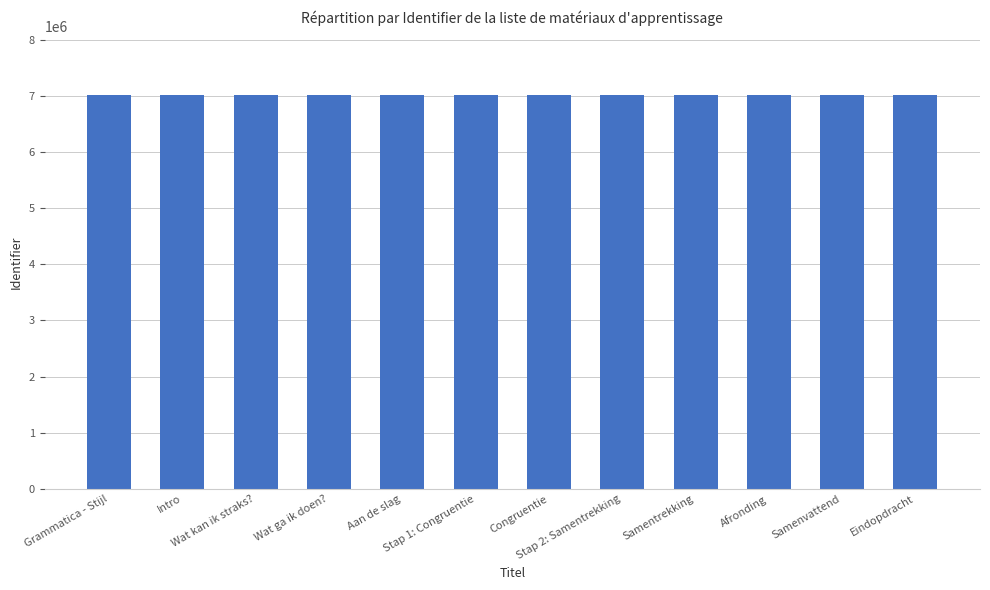

What is the change in value from Aan de slag to Stap 1: Congruentie?

+1